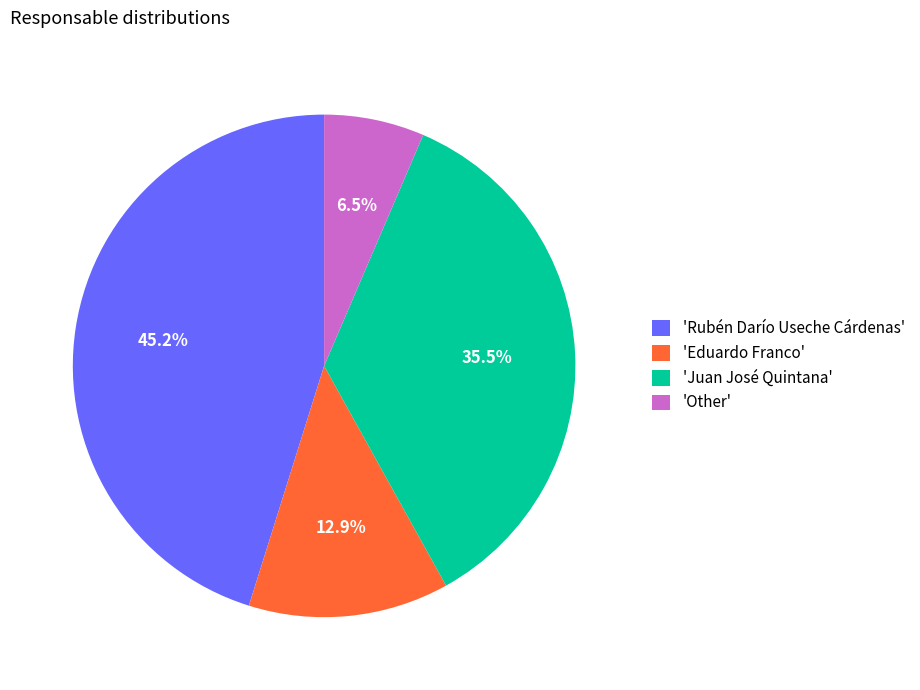

Which category has the biggest portion of the pie?

'Rubén Darío Useche Cárdenas'